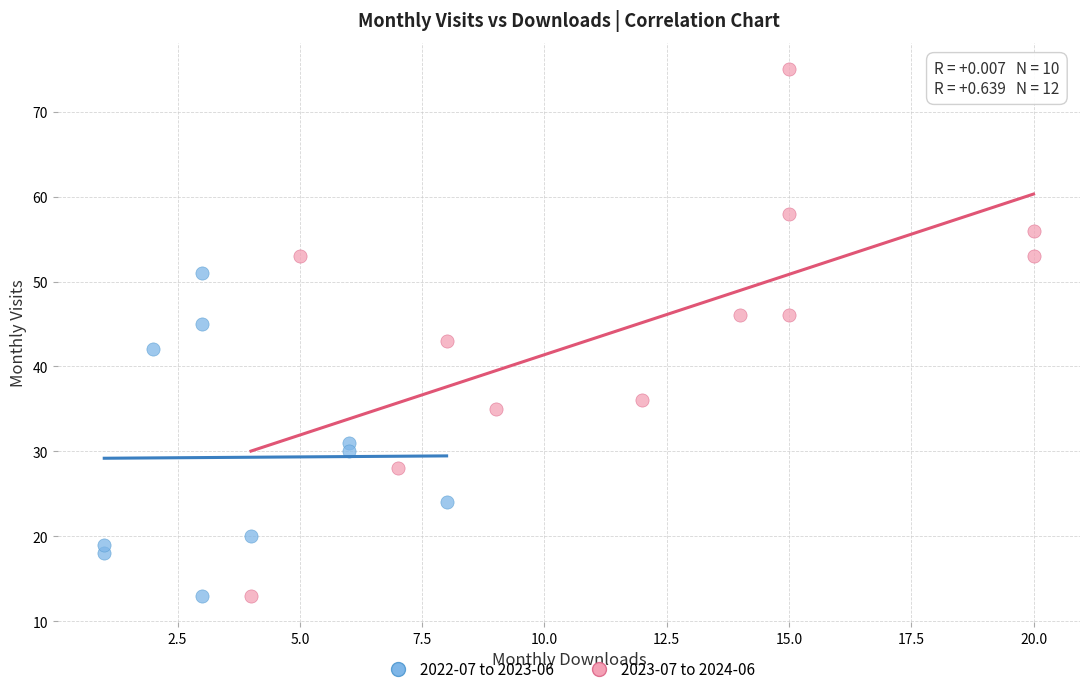

Which series has the widest spread of Y values?

2023-07 to 2024-06